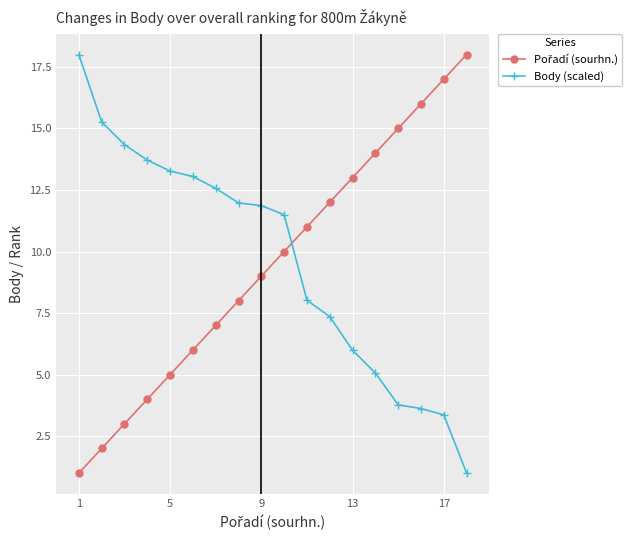

What is the maximum value shown in the chart?

18.0